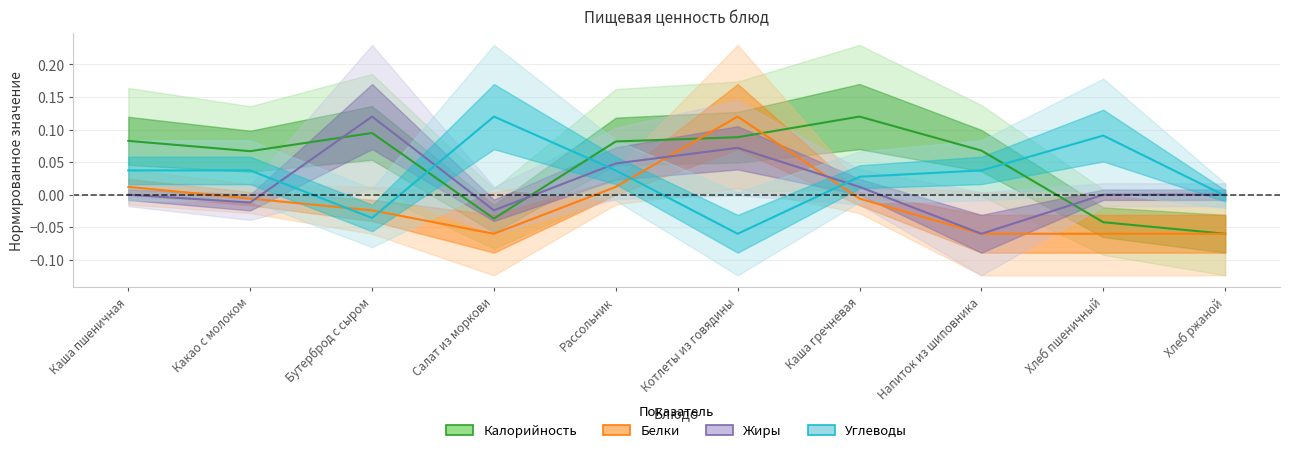

How many positive values does the Белки series have?

3